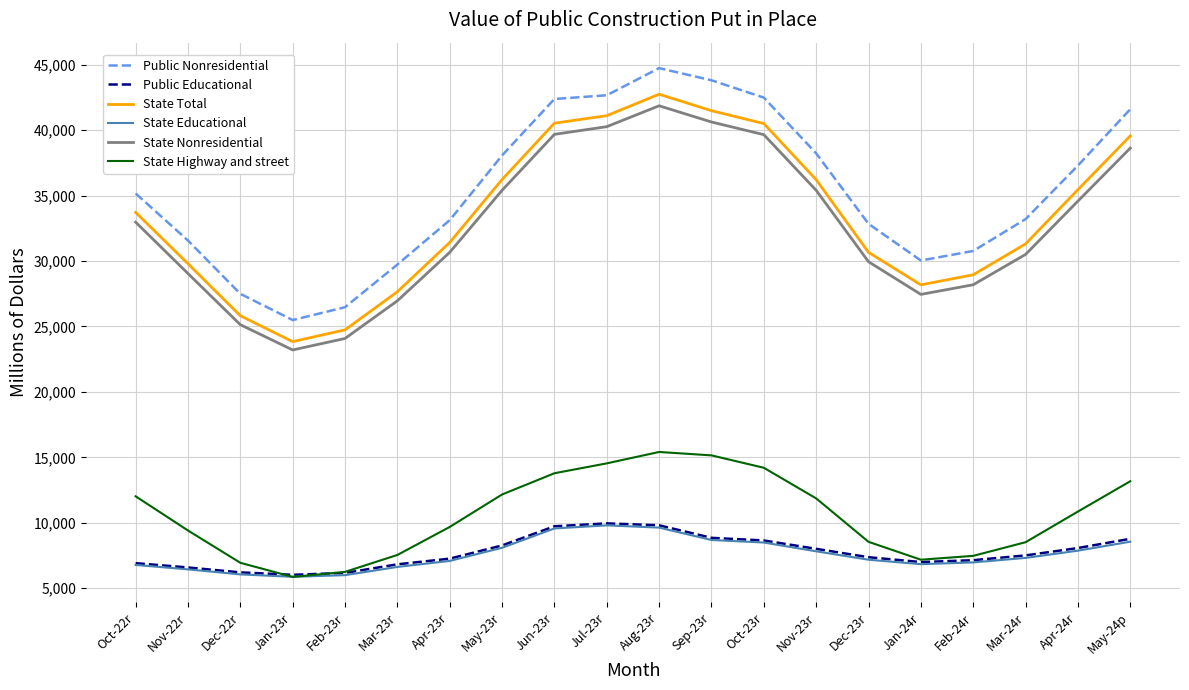

What is the difference between the highest and lowest values at Oct-23r?

33984